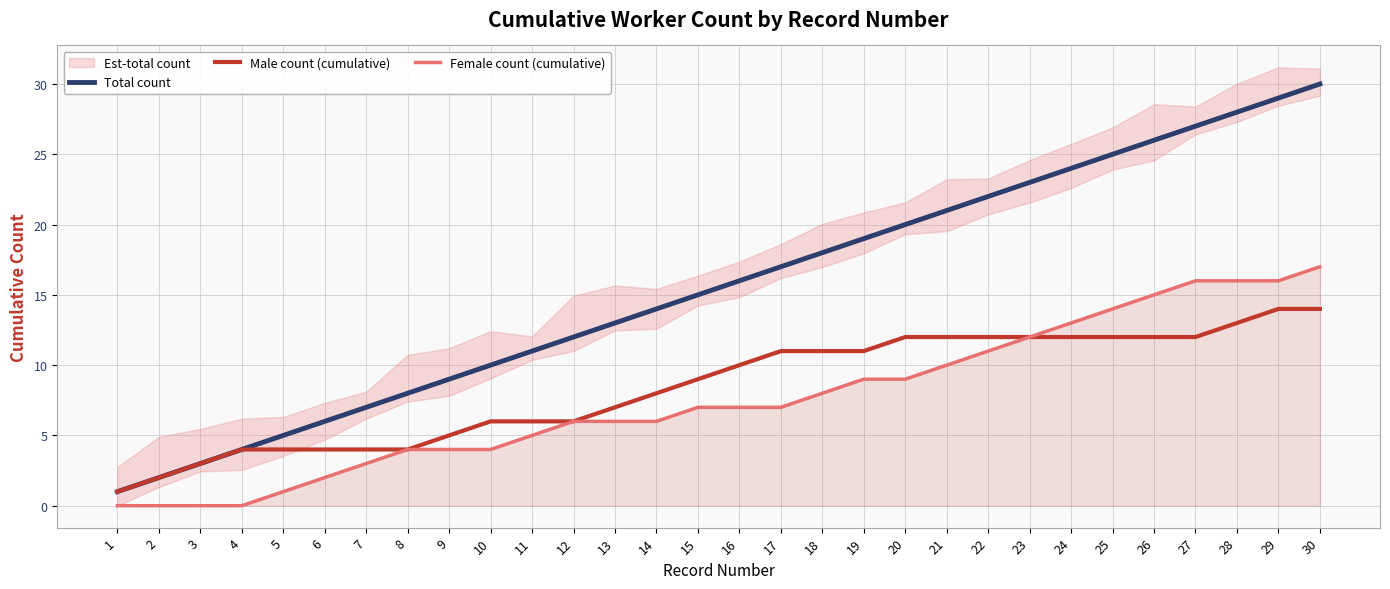

How many data points in Female count (cumulative) are above 7?

13